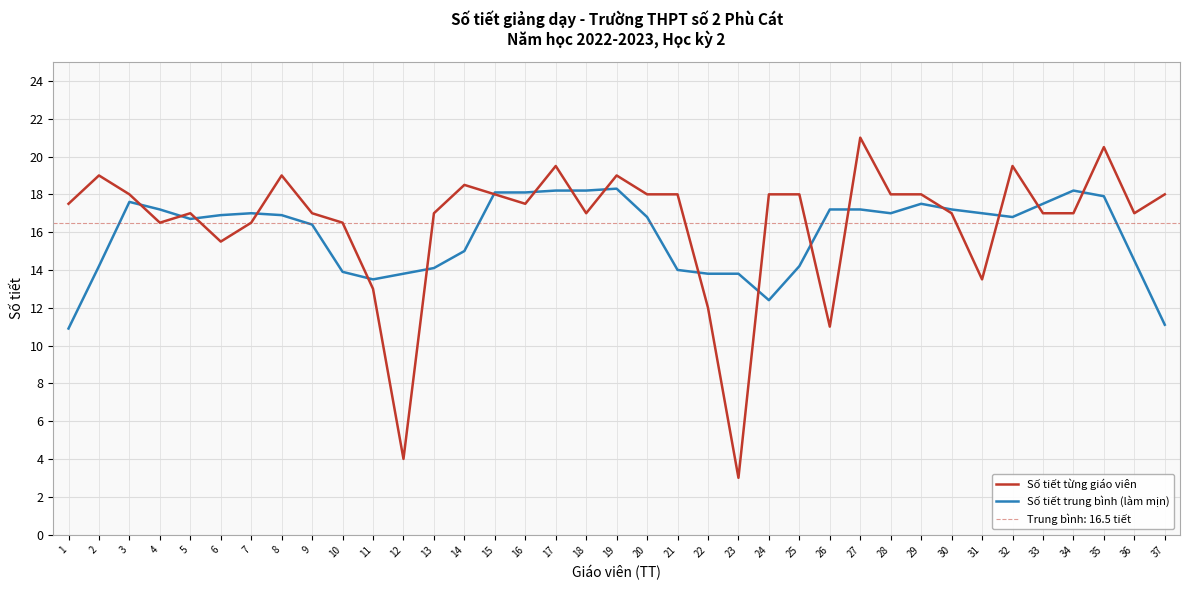

Rank the series by their average value, from lowest to highest.

Số tiết trung bình (làm mịn), Số tiết từng giáo viên